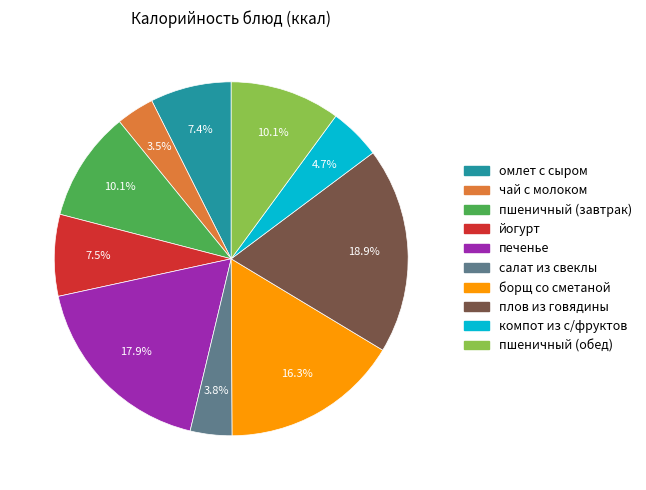

Approximately how many times larger is the value at плов из говядины compared to йогурт?

2.5